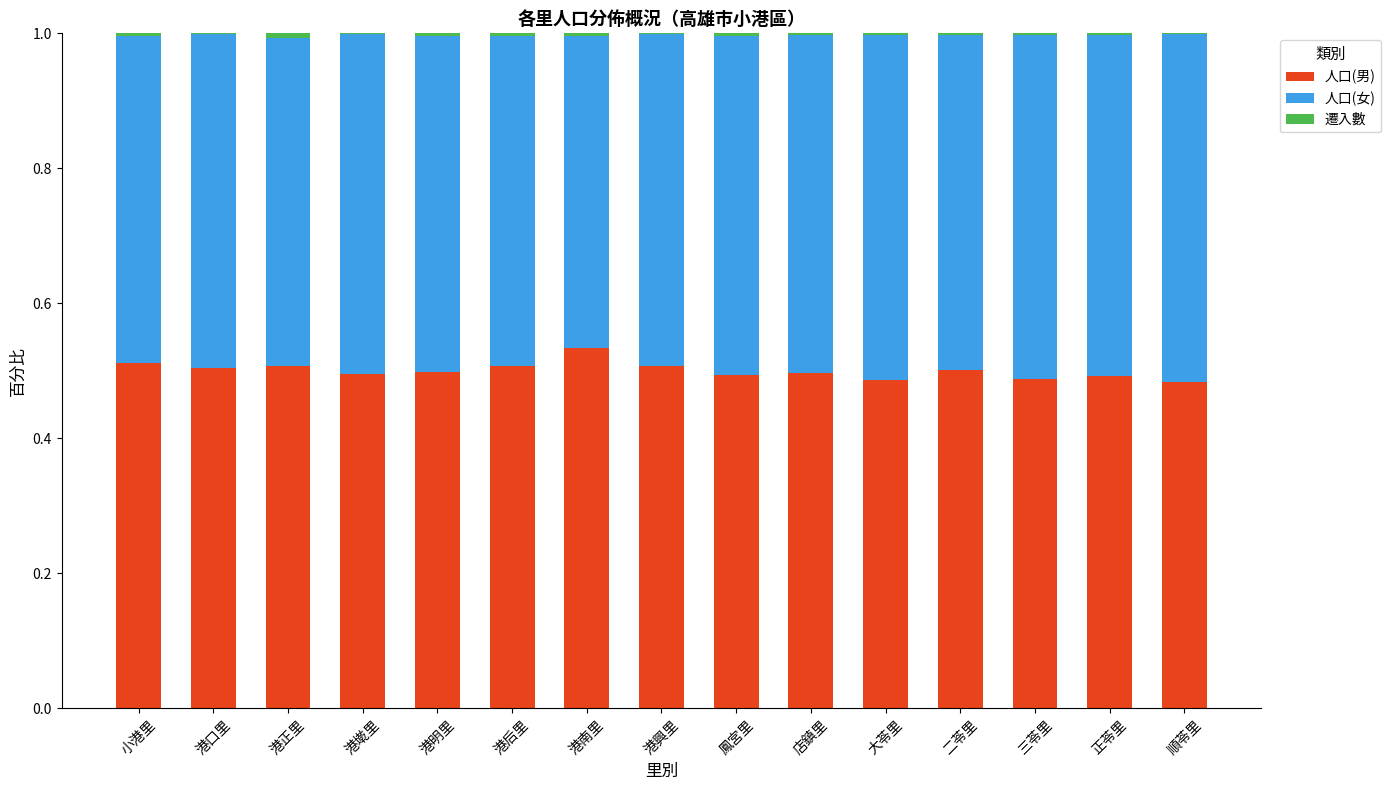

Is it true that 人口(男) equals 0.8 at 鳳宮里?

False